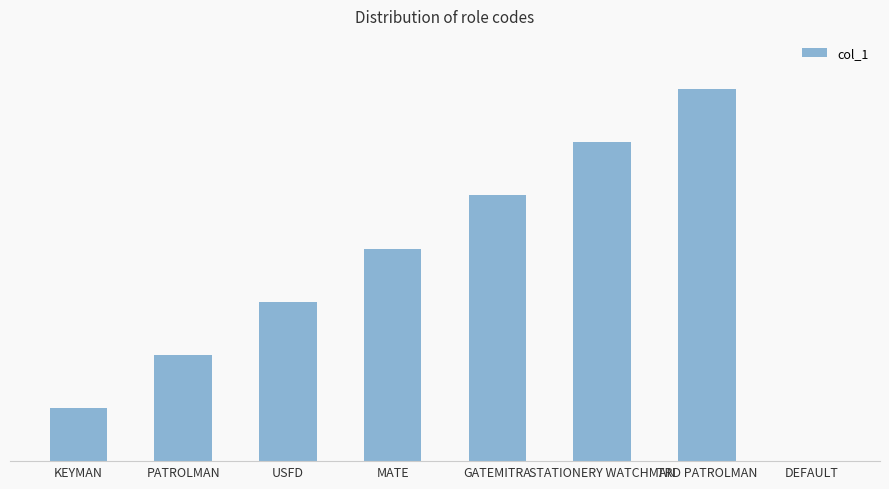

Is it true that the value at GATEMITRA is 5?

True